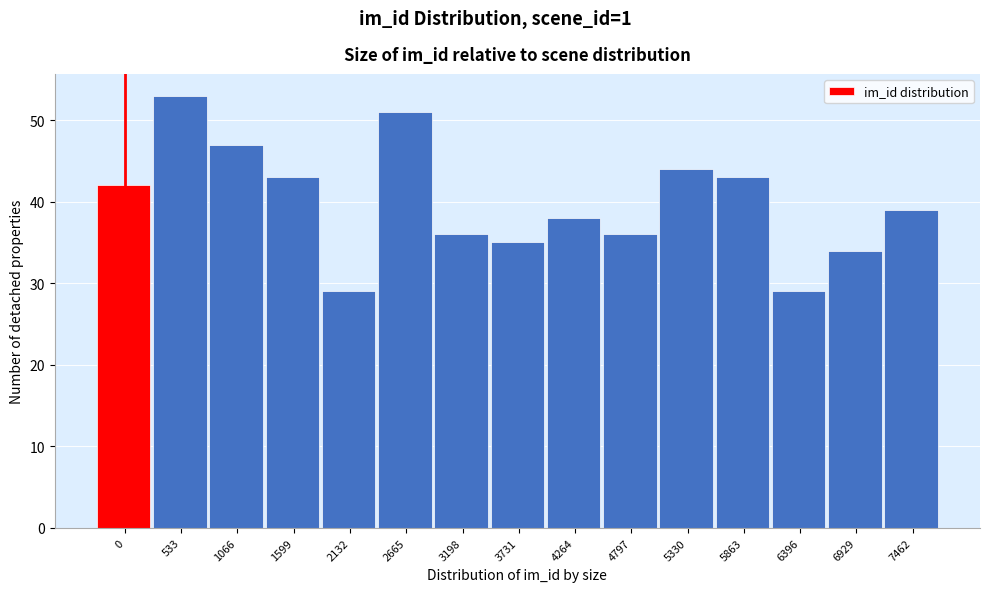

Reading left to right, transcribe all the data shown in this chart.

42	53	47	43	29	51	36	35	38	36	44	43	29	34	39